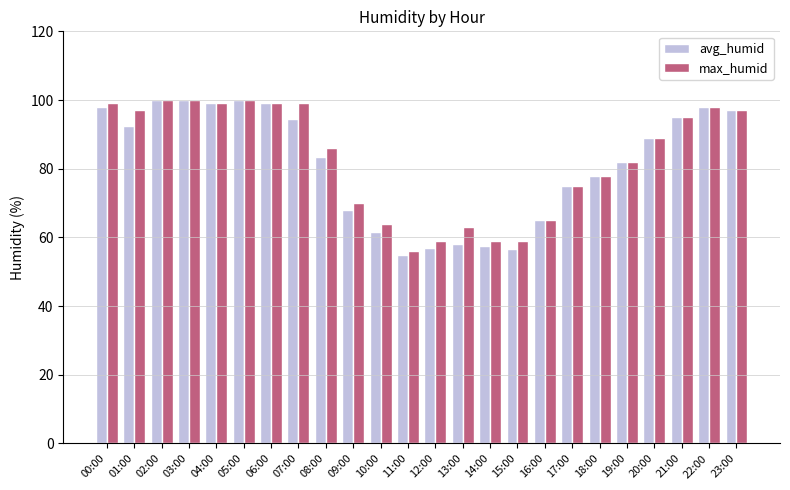

What is the maximum value shown in the chart?

100.0